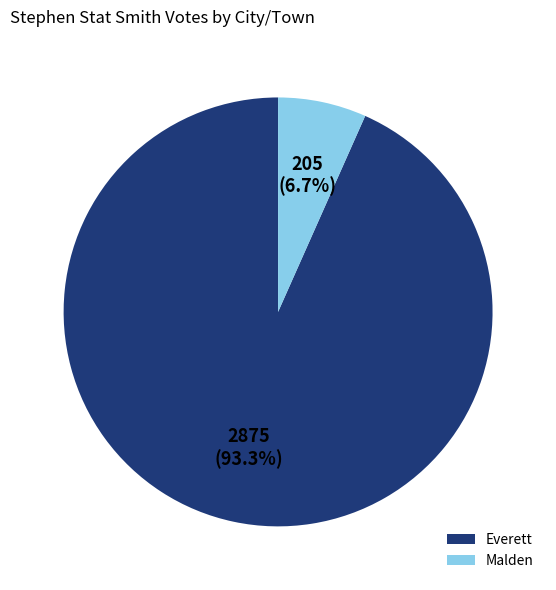

What percentage do Malden and Everett together represent?

100.0%